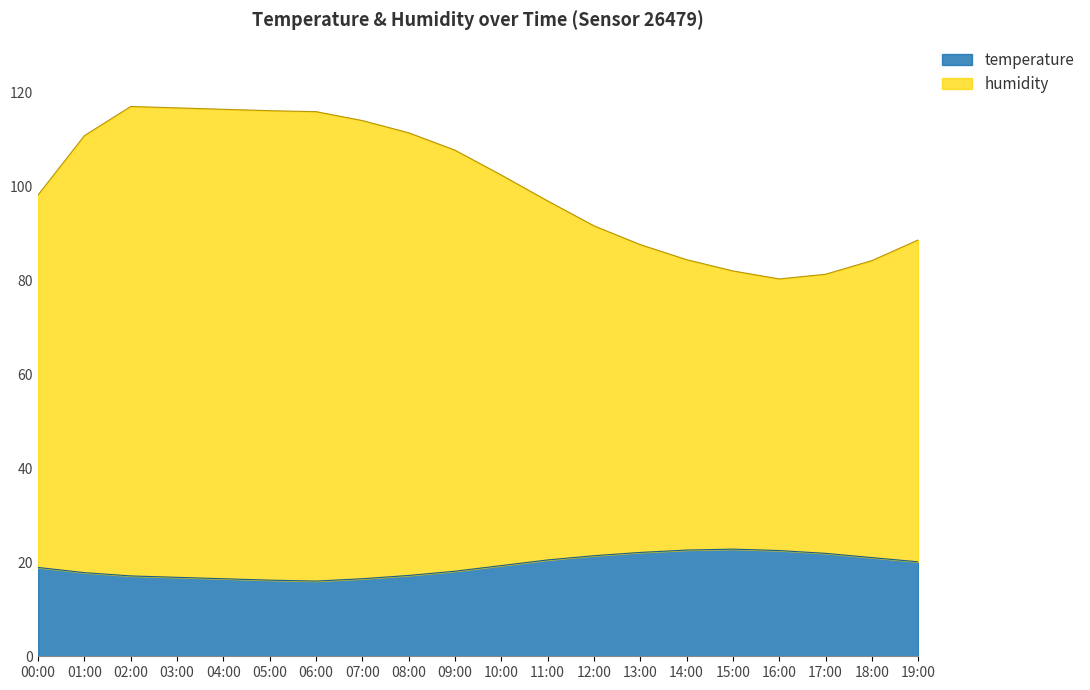

True or false: humidity has a value of 82.0 at 15:00.

True